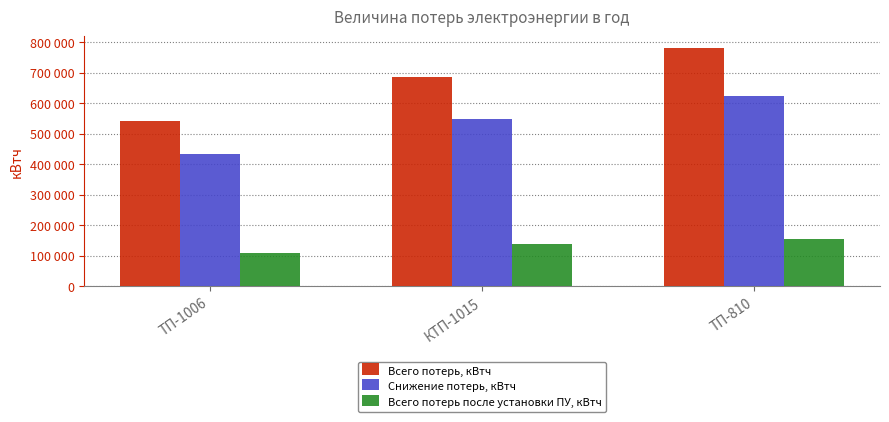

What position from the right is ТП-810?

1